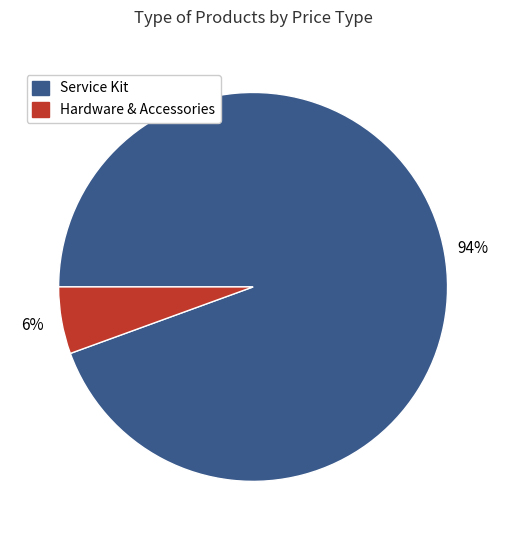

To the nearest percent, what is the average slice percentage?

50%